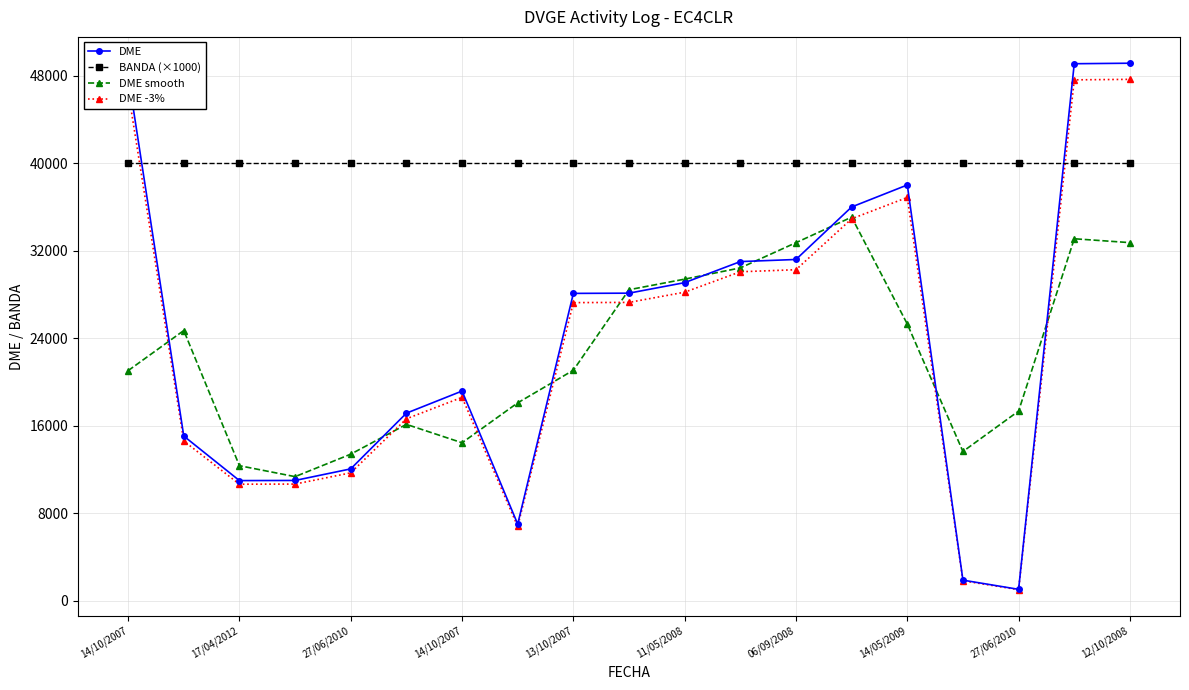

Which series has the largest range (max minus min)?

DME